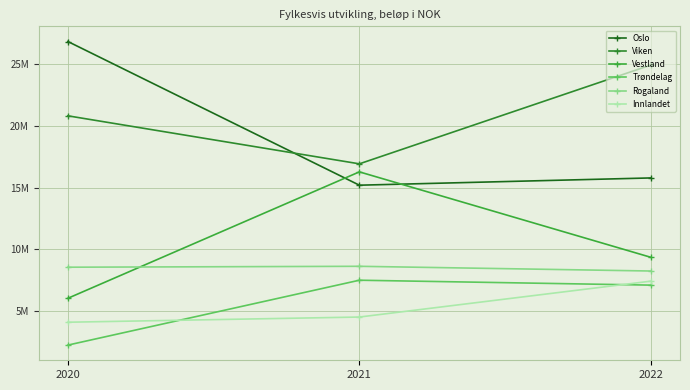

What value does the Vestland series have at 2021?

16268681